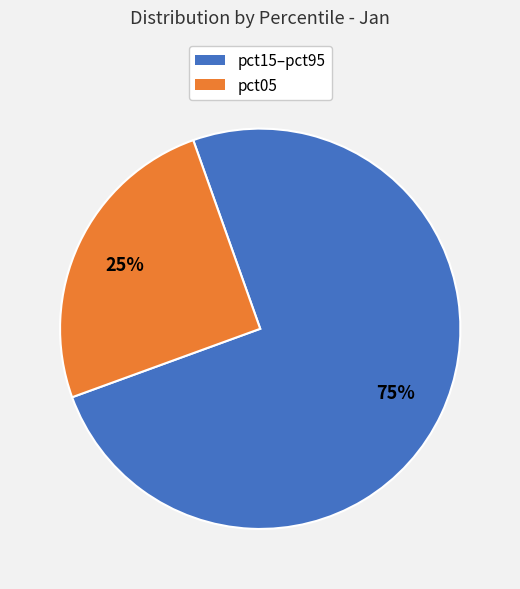

Does any single category account for the majority?

Yes